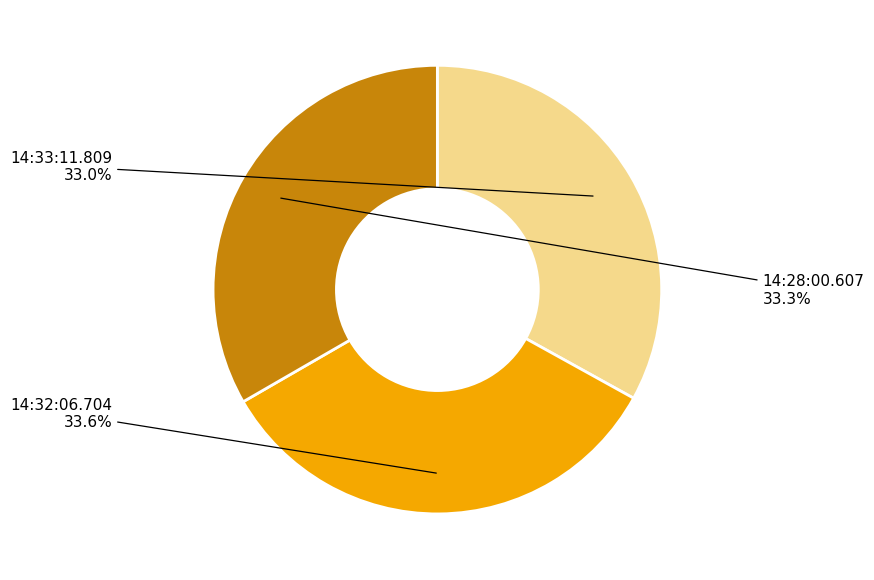

Between 14:32:06.704 and 14:33:11.809, which is larger?

14:32:06.704